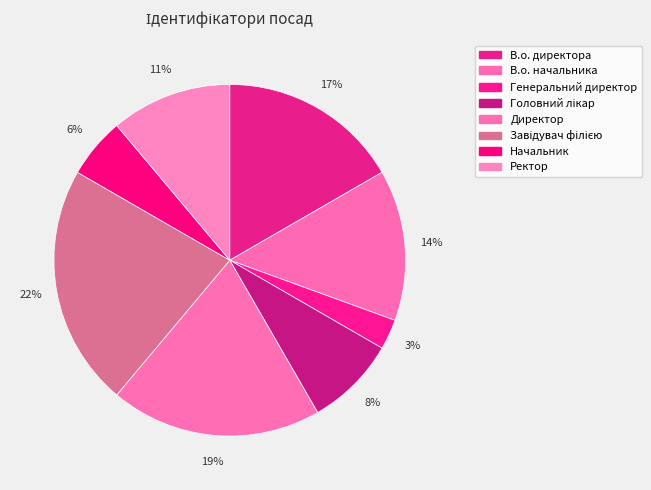

The Начальник slice represents 6% of the pie. True or false?

True